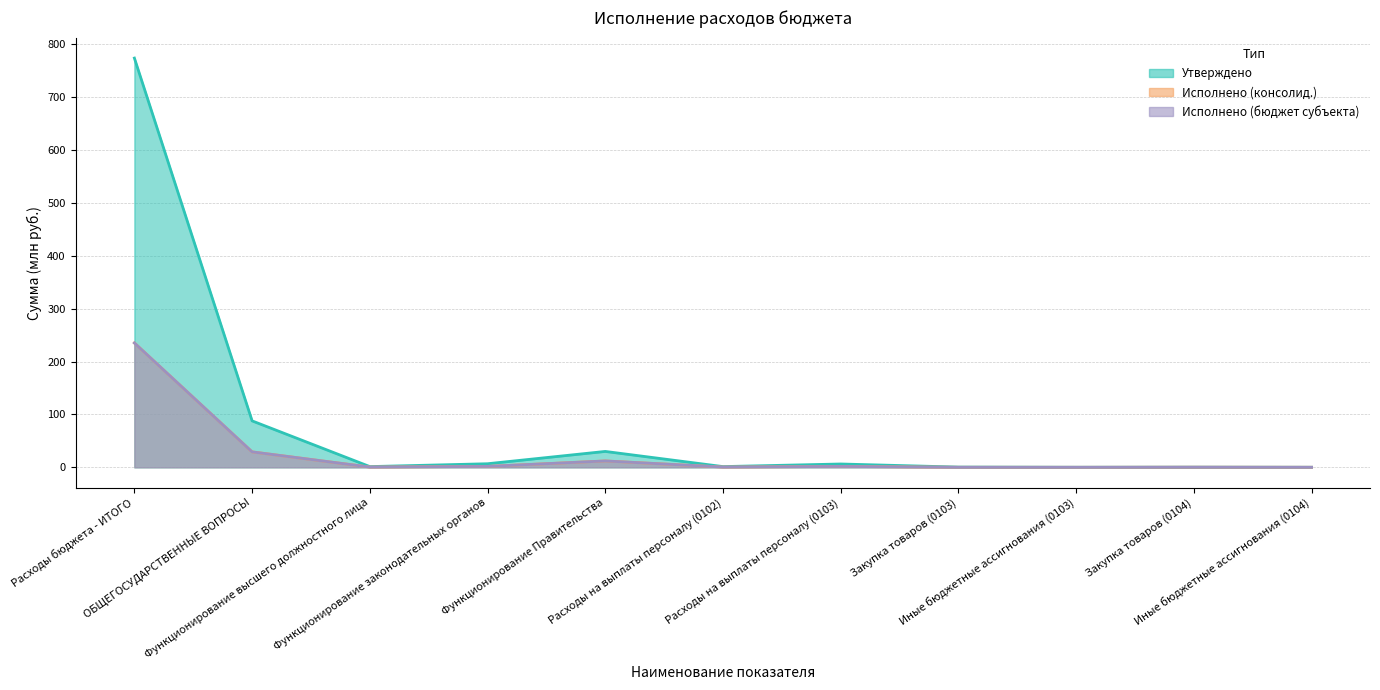

What is the label of the 9th point from the left?

Иные бюджетные ассигнования (0103)